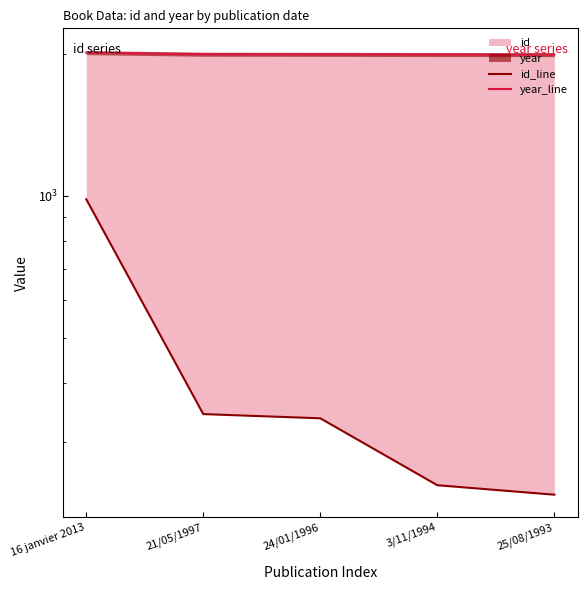

Count the number of categories in the chart.

5